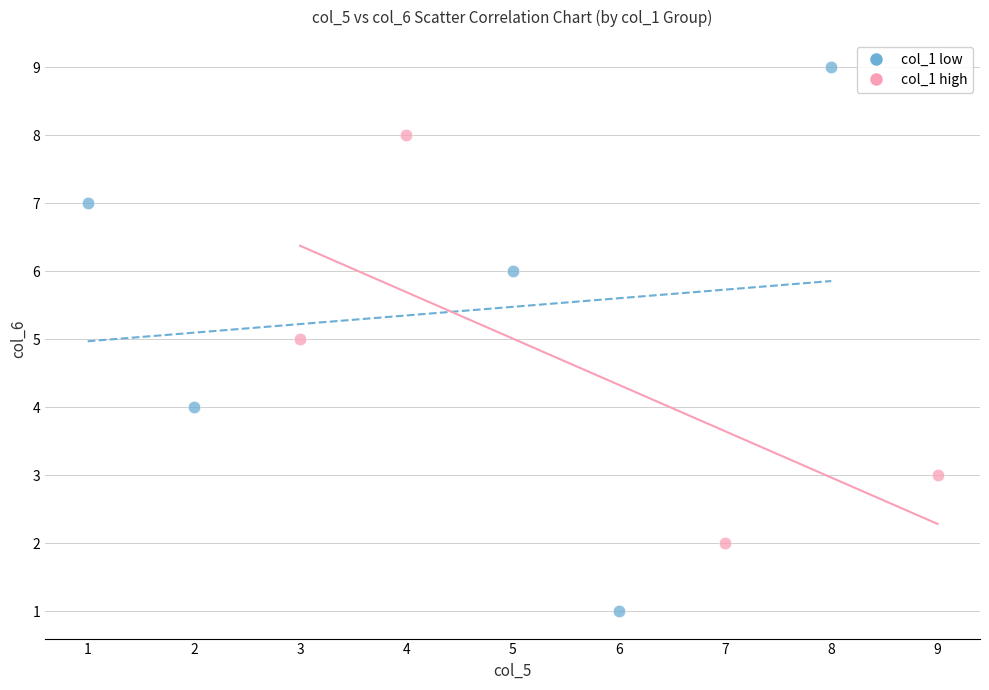

Which series reaches the maximum Y coordinate?

col_1 low